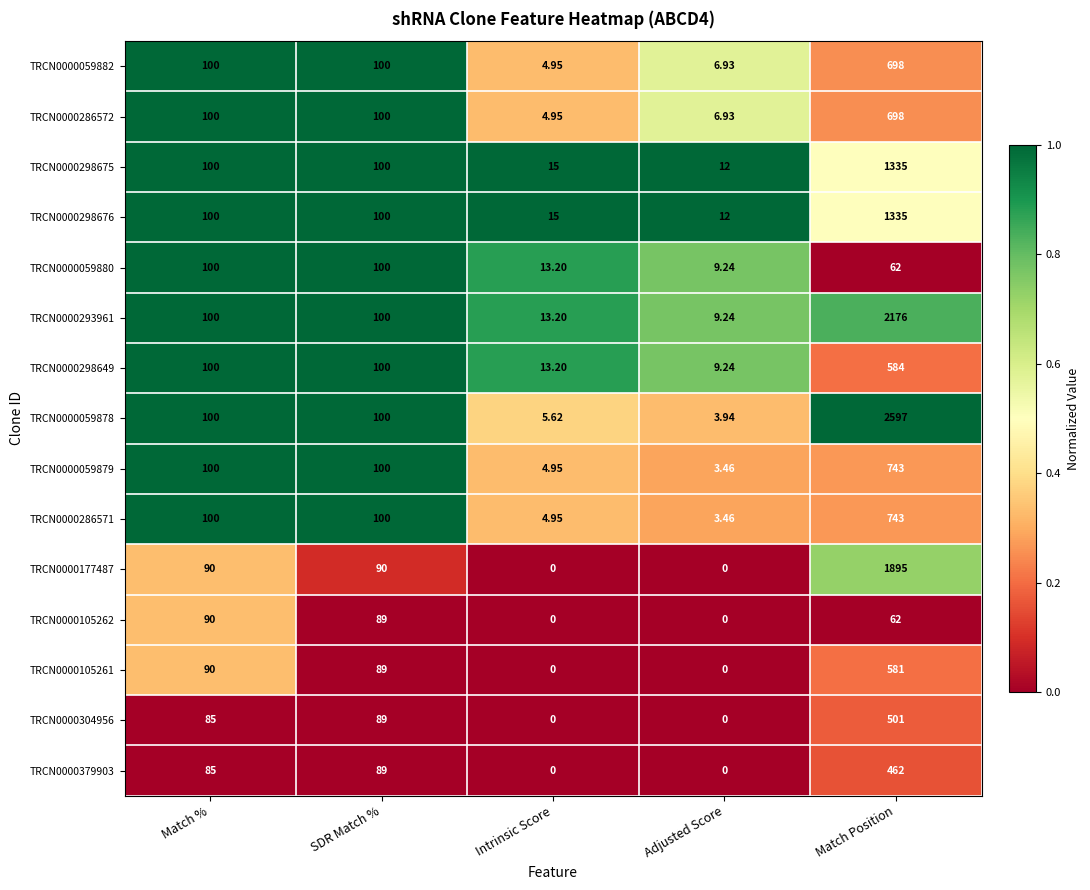

Is the value of TRCN0000059879 at Match Position greater than the value of TRCN0000059882 at Match %?

Yes